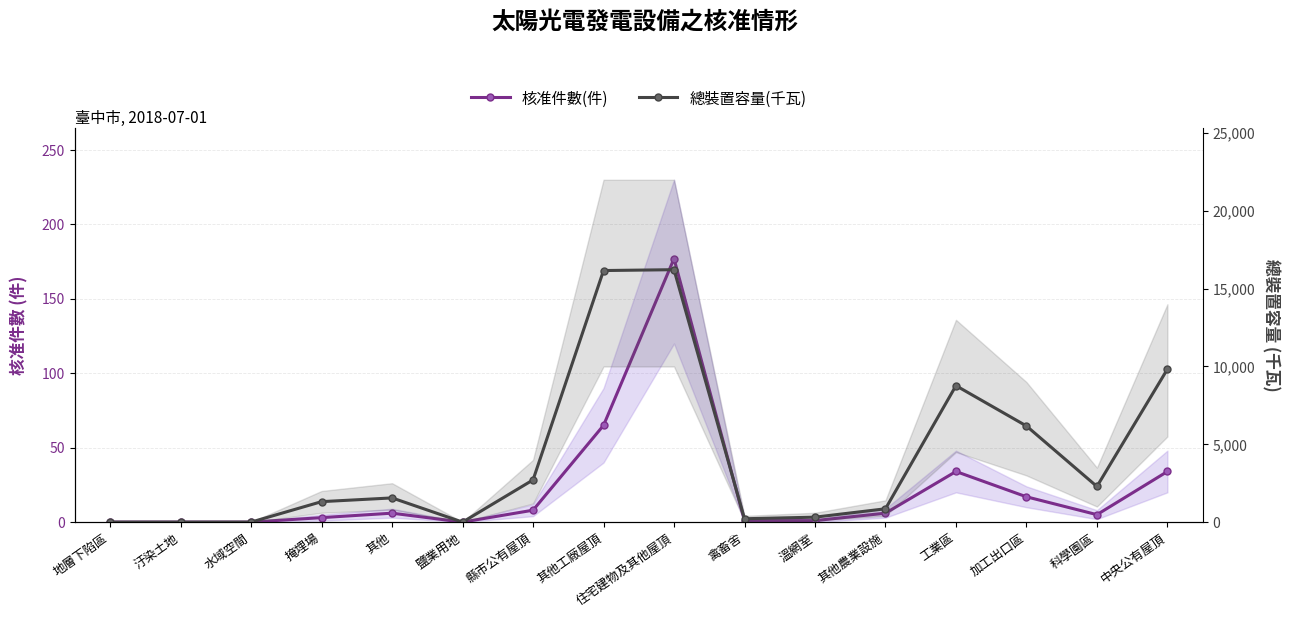

Which series has the largest range (max minus min)?

總裝置容量(千瓦)